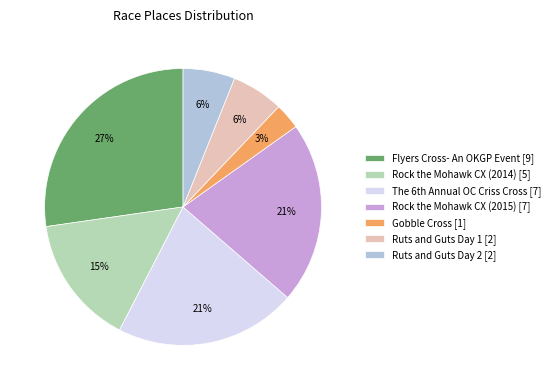

Which category has the smallest portion of the pie?

Gobble Cross